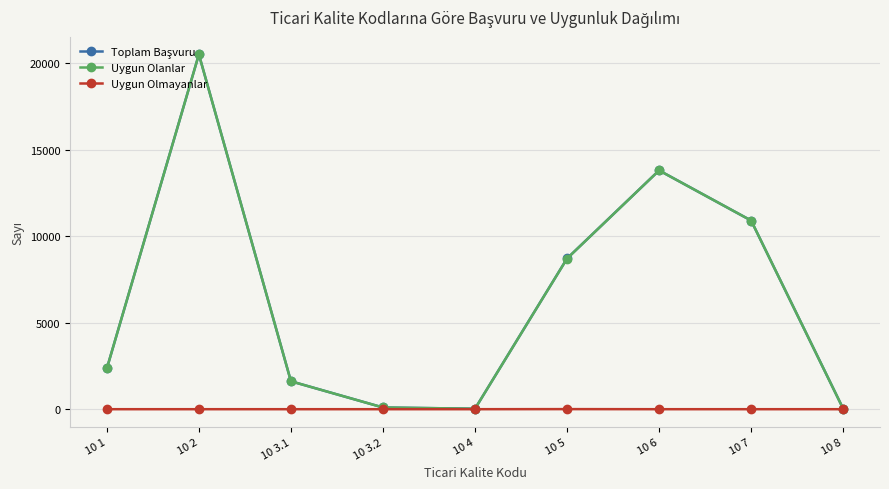

What is the label of the 2nd point from the left?

10 2